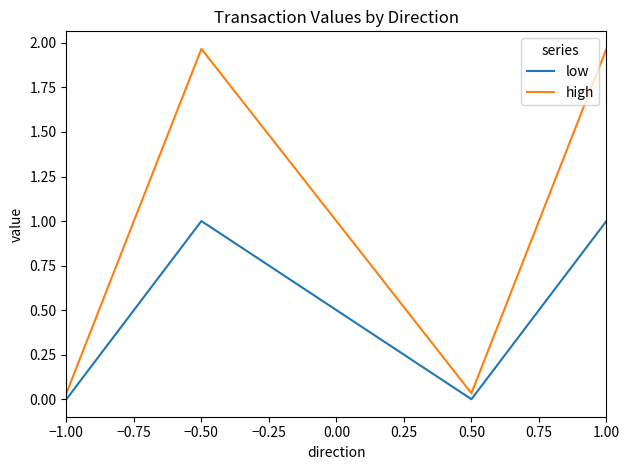

At how many categories does at least one series exceed 0?

4